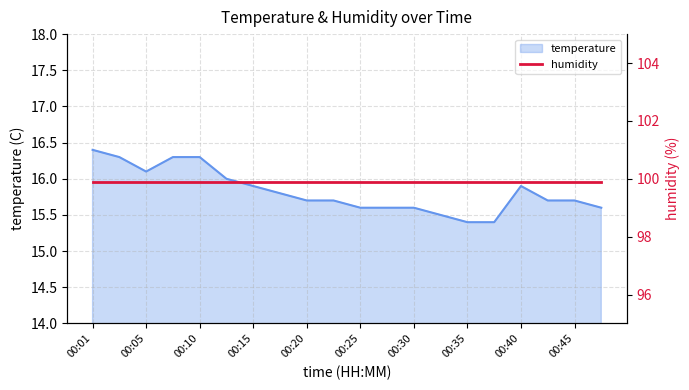

What is the change in value from 00:03 to 00:45?

-0.6